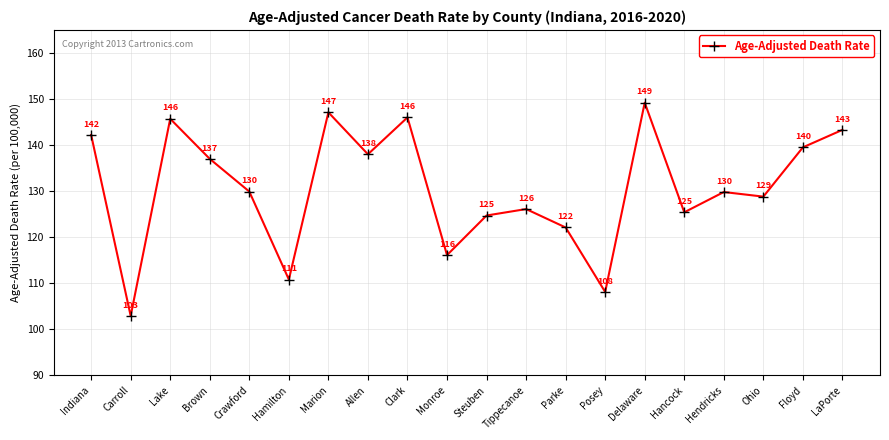

What is the change in value from Brown to Clark?

+9.0